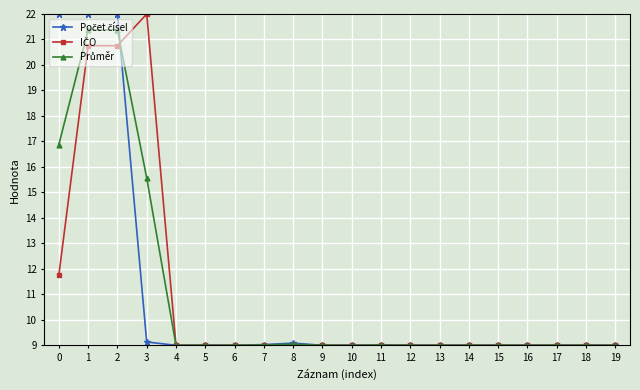

What is the greatest value displayed?

22.0